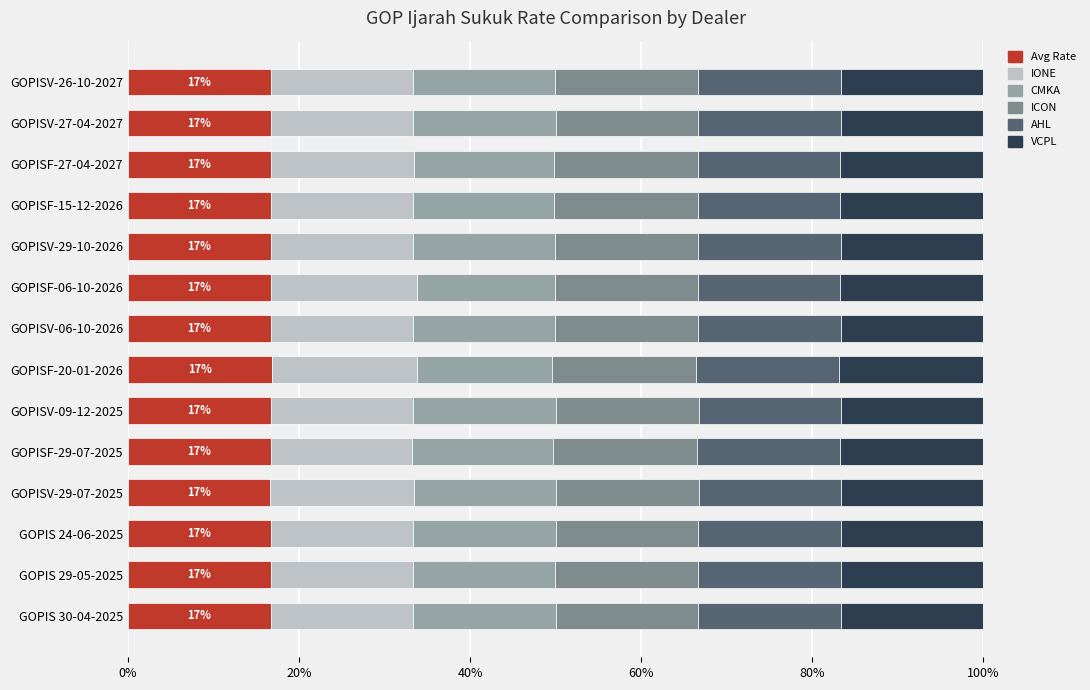

What is the highest value of the Avg Rate series?

16.9